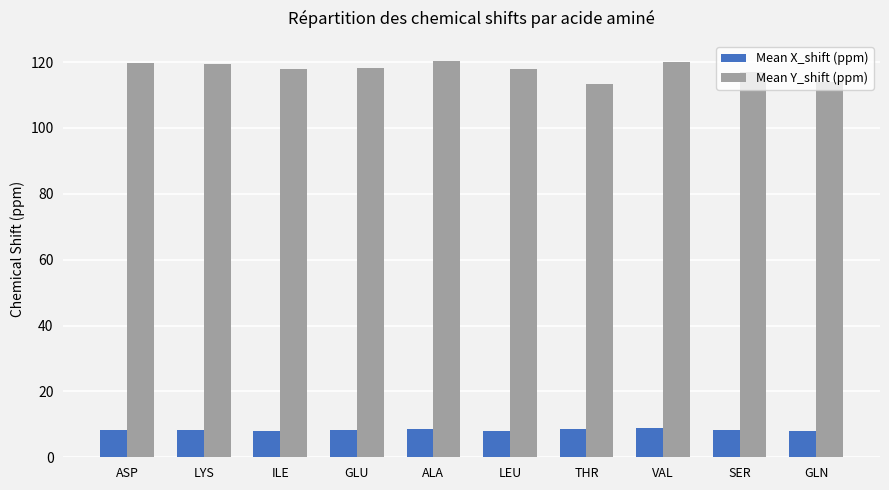

What is the difference between the Mean Y_shift (ppm) values at THR and VAL?

6.5